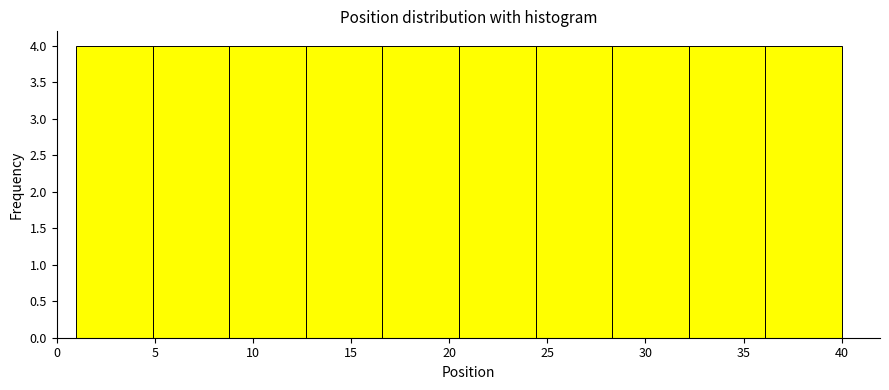

Reading left to right, list every bar in this chart as the range it spans on the x-axis followed by its height. Neither the bar edges nor the heights are printed on the chart, so give them approximately, as read against the axes.

1.0 to 4.9: 4
4.9 to 8.8: 4
8.8 to 12.7: 4
12.7 to 16.6: 4
16.6 to 20.5: 4
20.5 to 24.4: 4
24.4 to 28.3: 4
28.3 to 32.2: 4
32.2 to 36.1: 4
36.1 to 40.0: 4